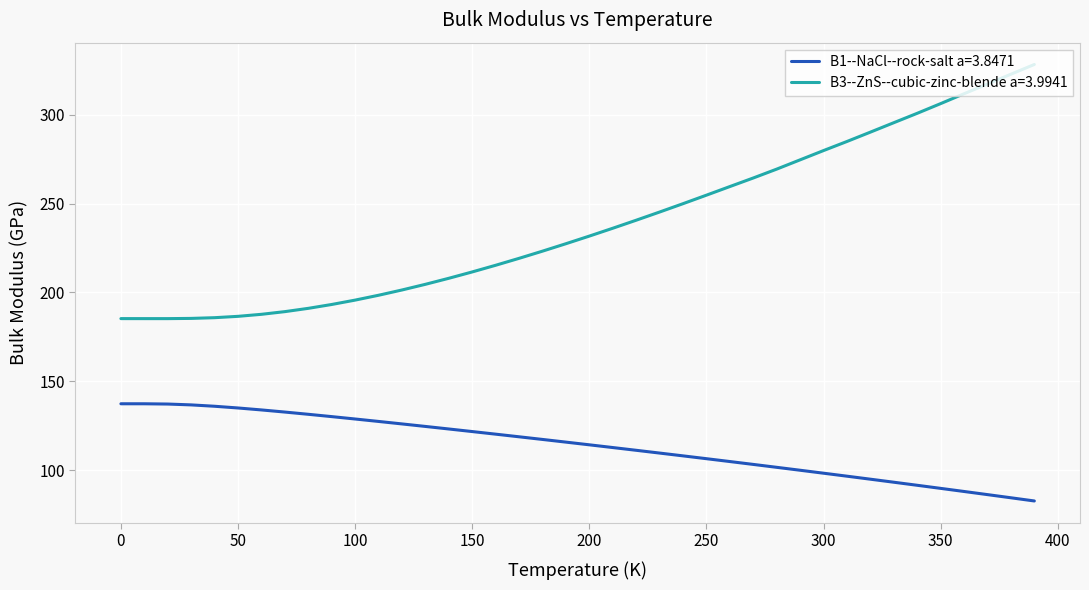

What is the difference between the second highest and minimum values in the B3--ZnS--cubic-zinc-blende a=3.9941 series?

137.4